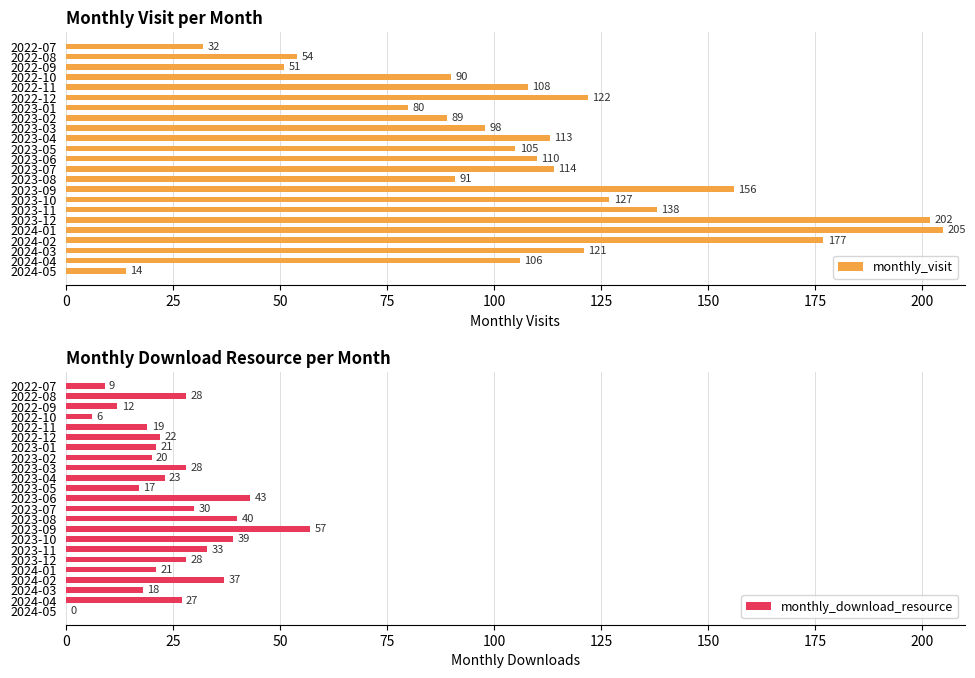

How many groups of bars are there?

23